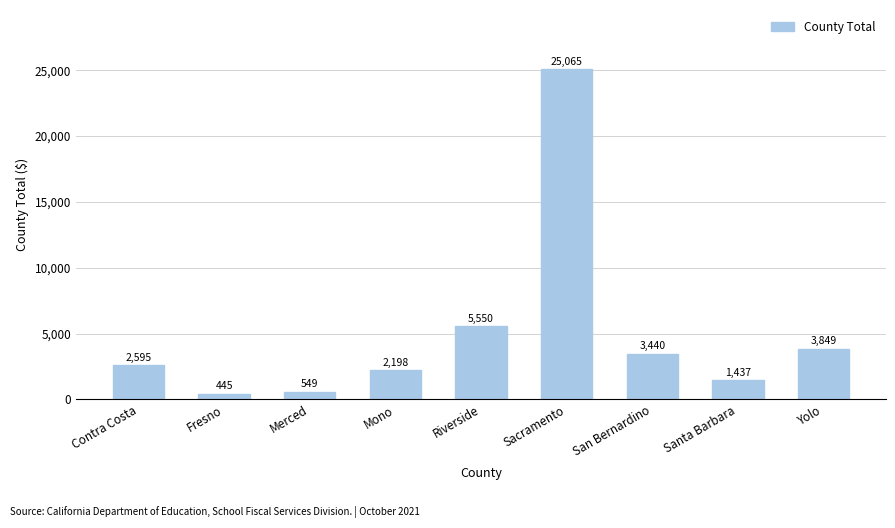

What is the approximate value at Mono, to the nearest 10?

2200